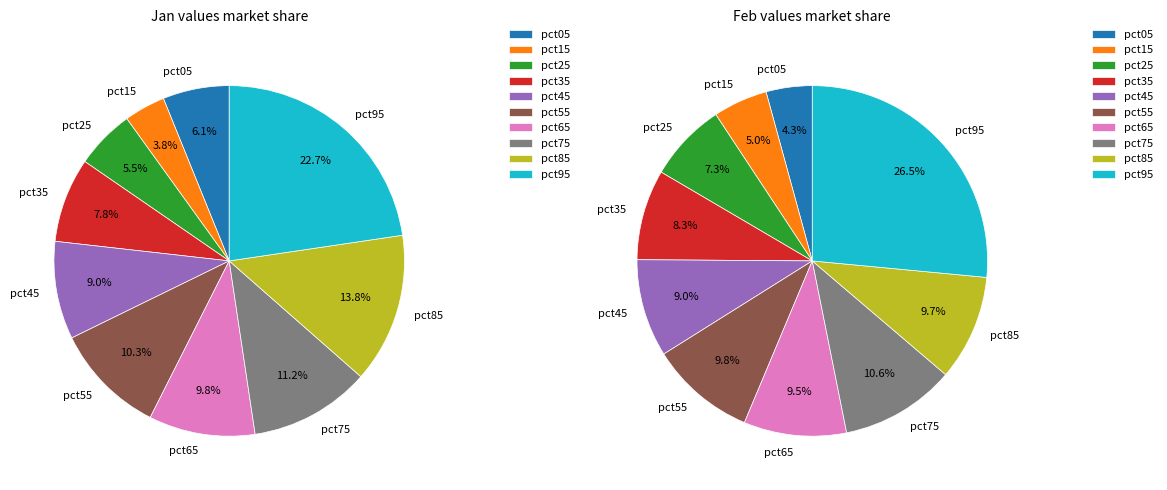

To the nearest percent, what portion does jan_values represent?

6%